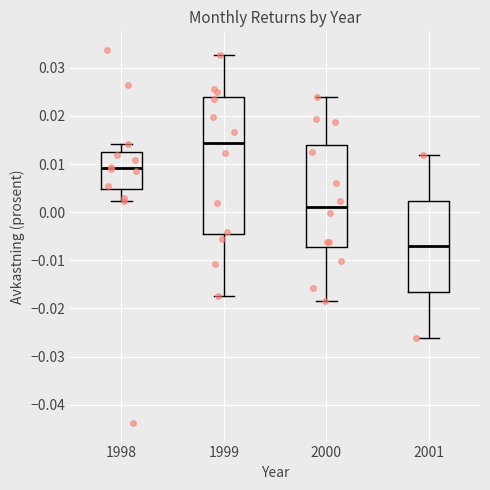

Where does the lower whisker of the box at x = 2000 end on the y-axis? The values are not printed on the chart, so give them approximately, as read against the axis.

-0.019